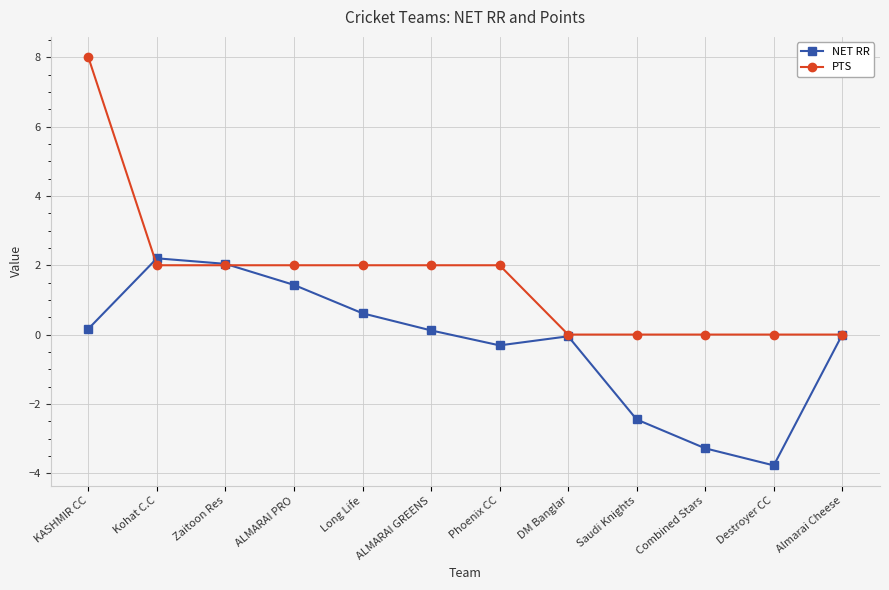

At which category does the chart reach its peak across all series?

KASHMIR CC